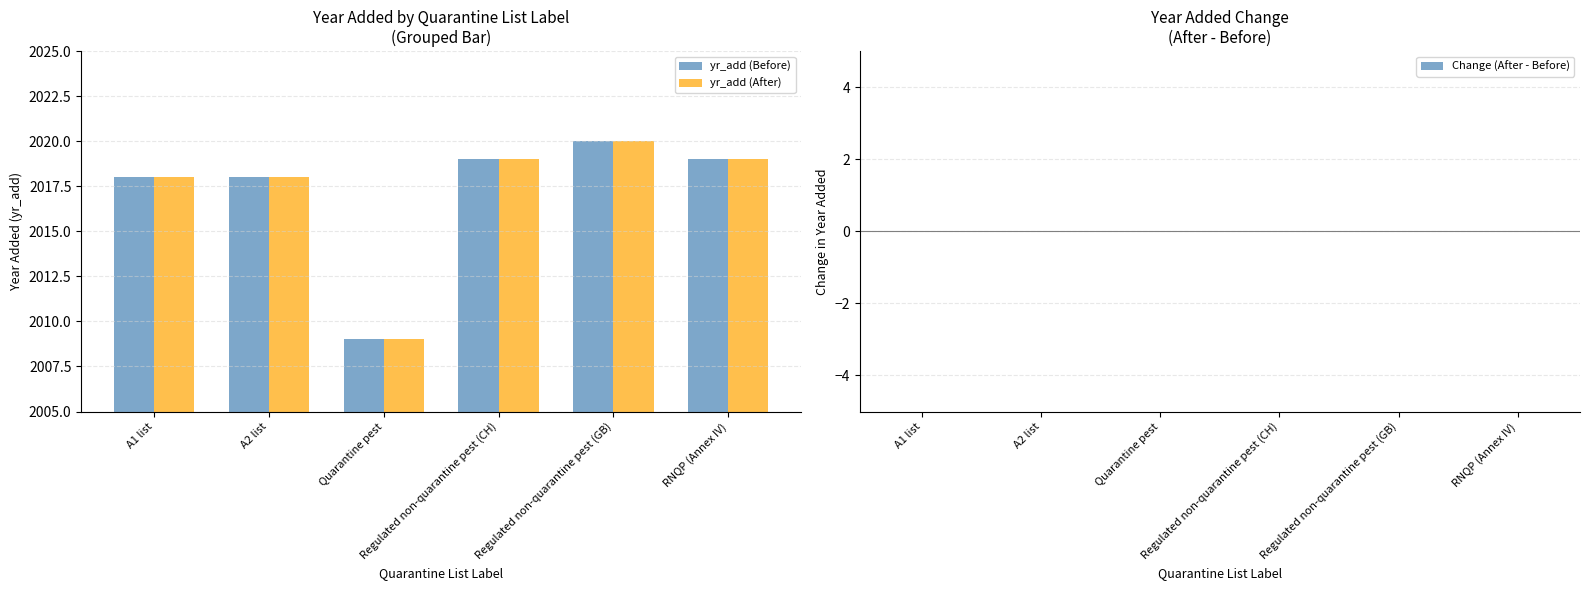

Are the bars horizontal?

No